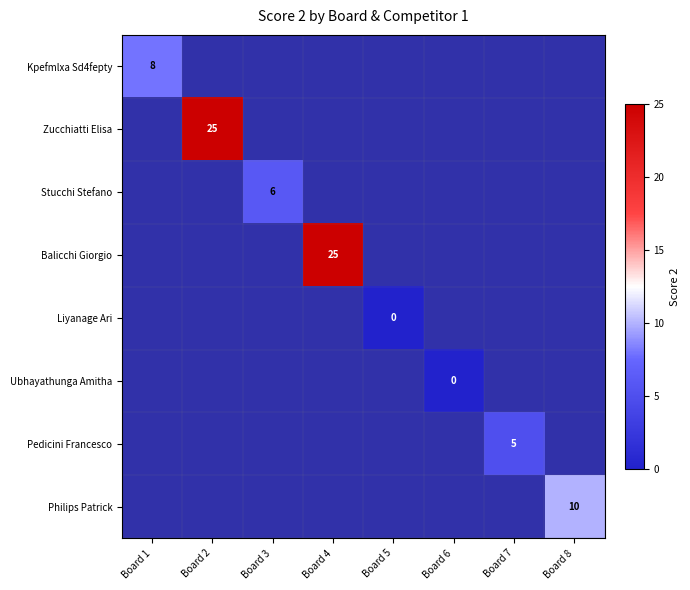

Between Board 5 and Board 3, which is larger?

Board 3